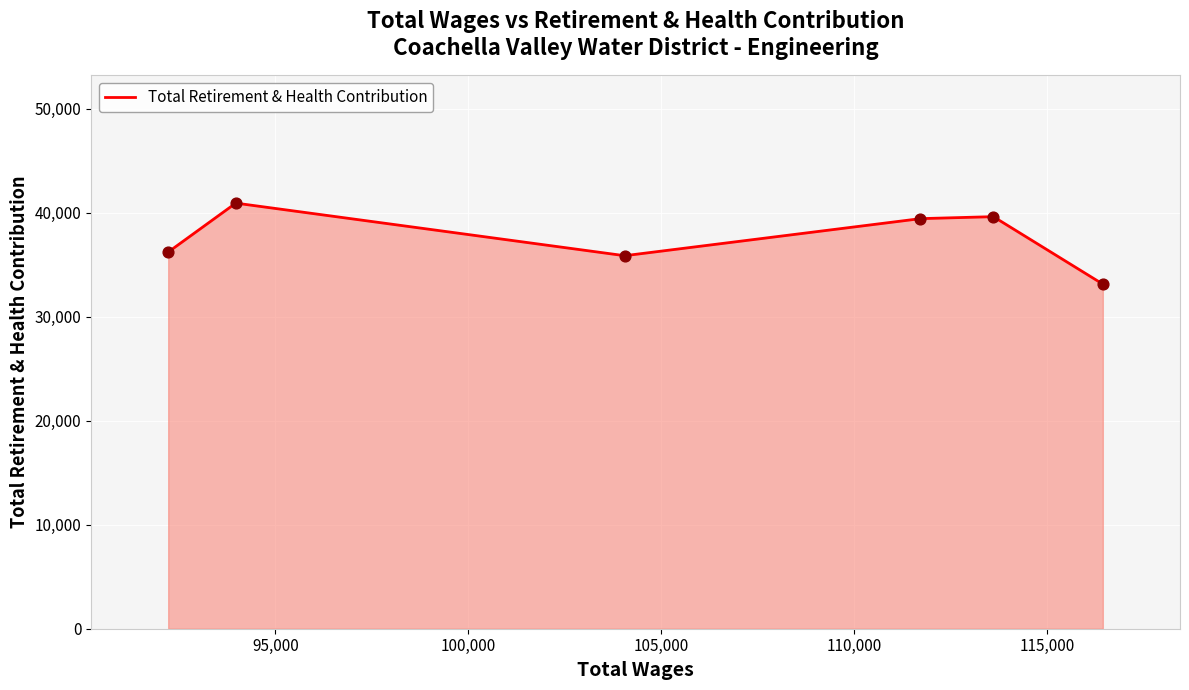

True or false: there are more than 2 points higher than both neighbors.

False